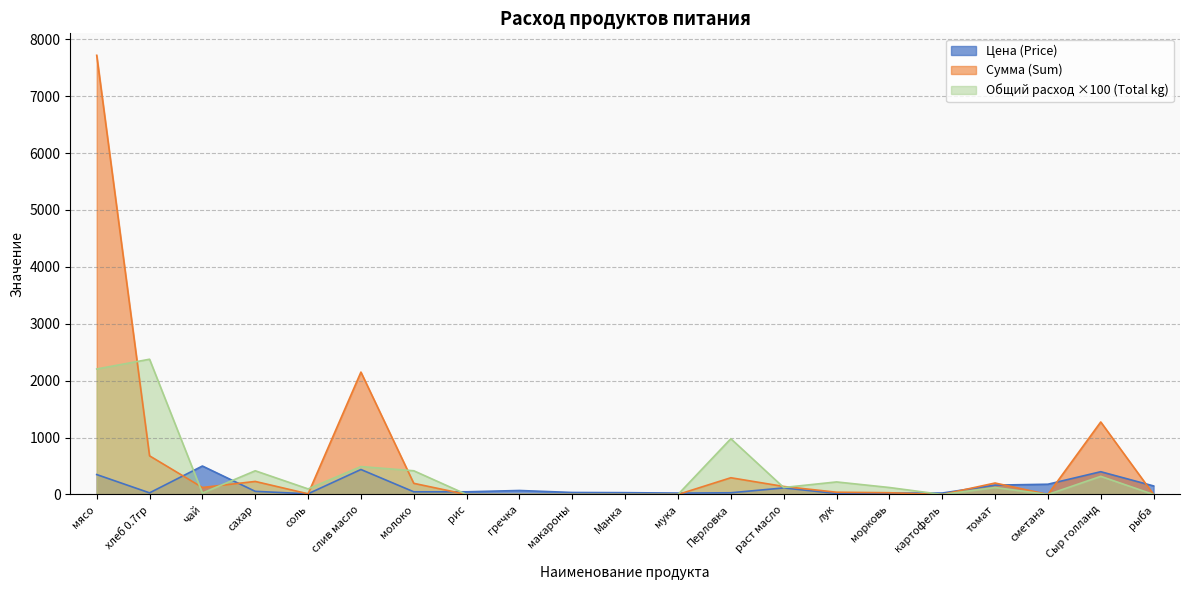

Where is the first local minimum for Сумма (Sum)?

чай